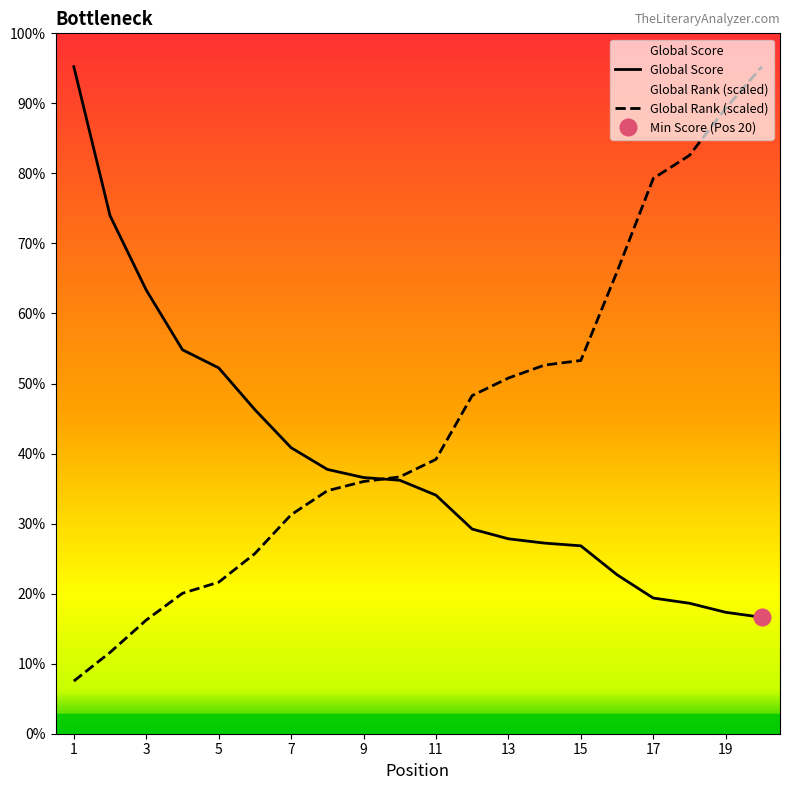

Which series has the largest range (max minus min)?

Global Rank